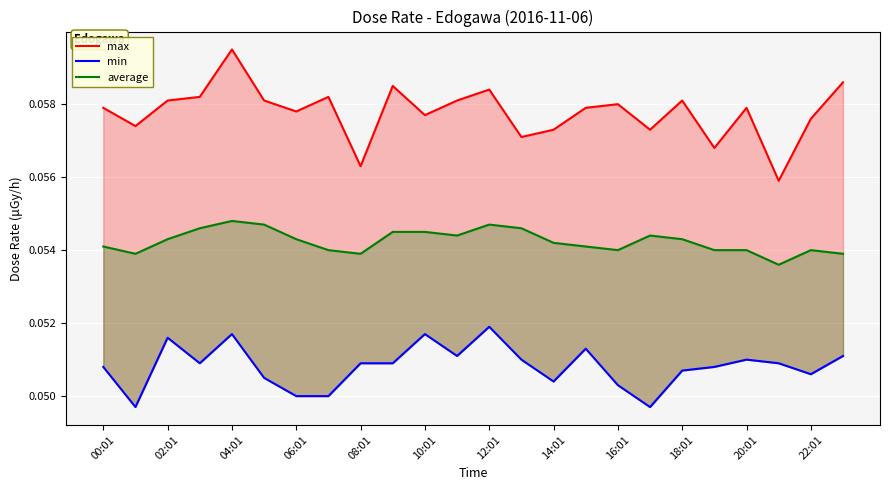

Read the max value at 14:01.

0.1